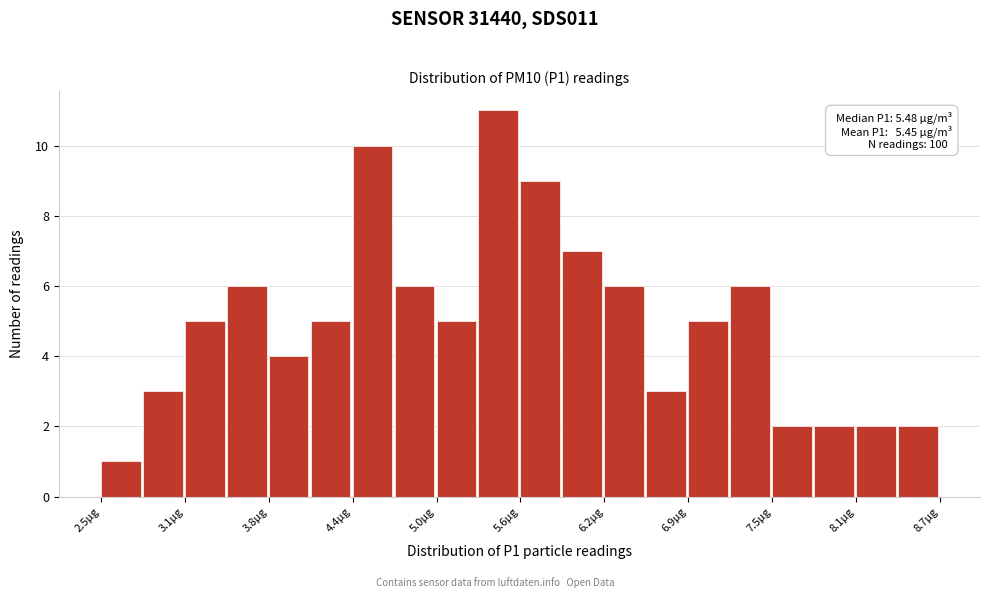

Around what value on the x-axis is the tallest bar? Give the approximate position of its centre, as read against the axis.

5.5